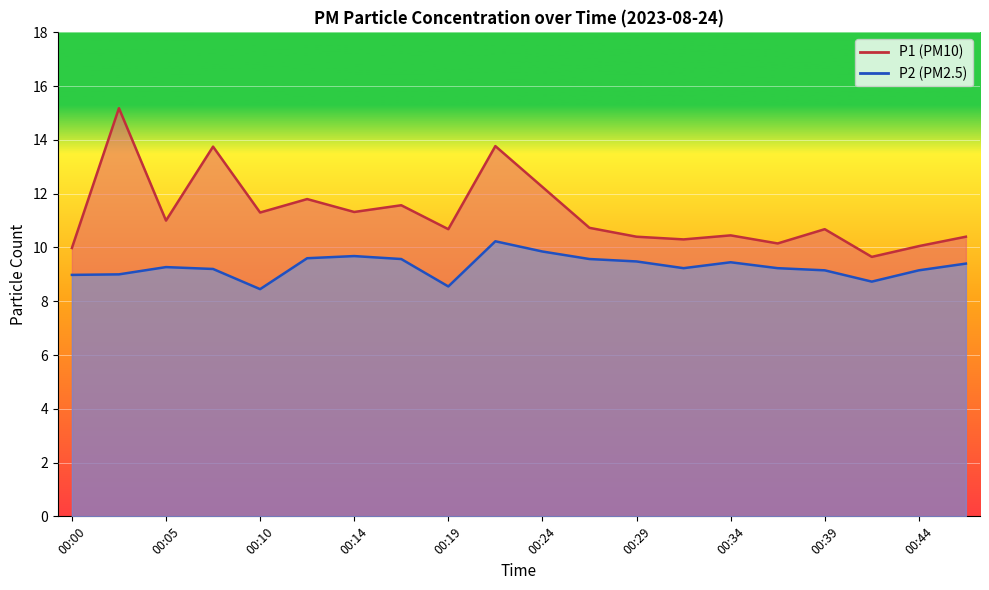

At 00:39, list the series in order from smallest to largest.

P2, P1